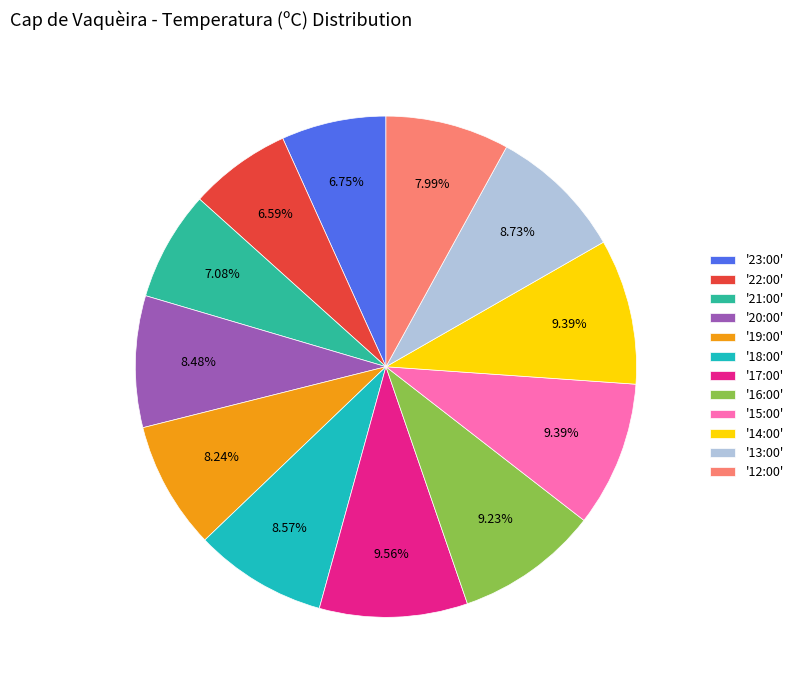

Is the sum of '19:00' and '22:00' greater than half?

No